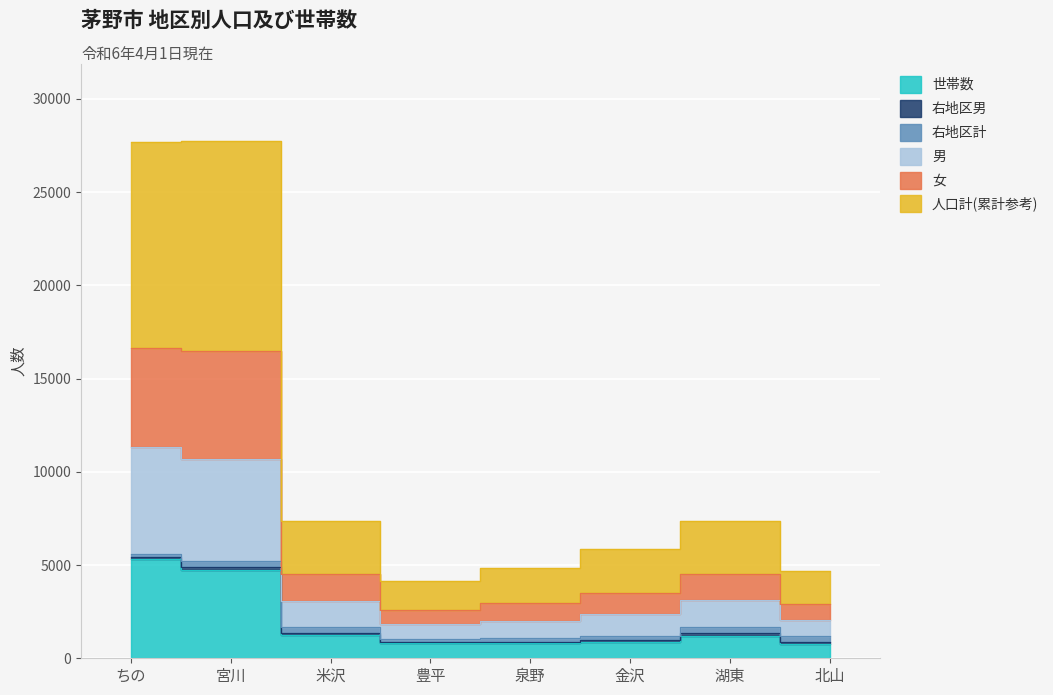

At which category is the sum across all series the highest?

ちの